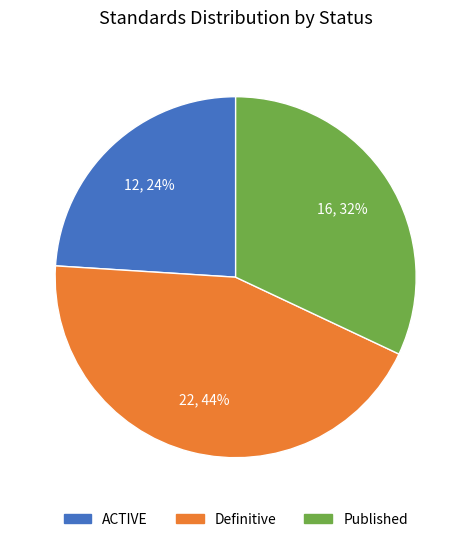

Which has a higher value, Definitive or Published?

Definitive